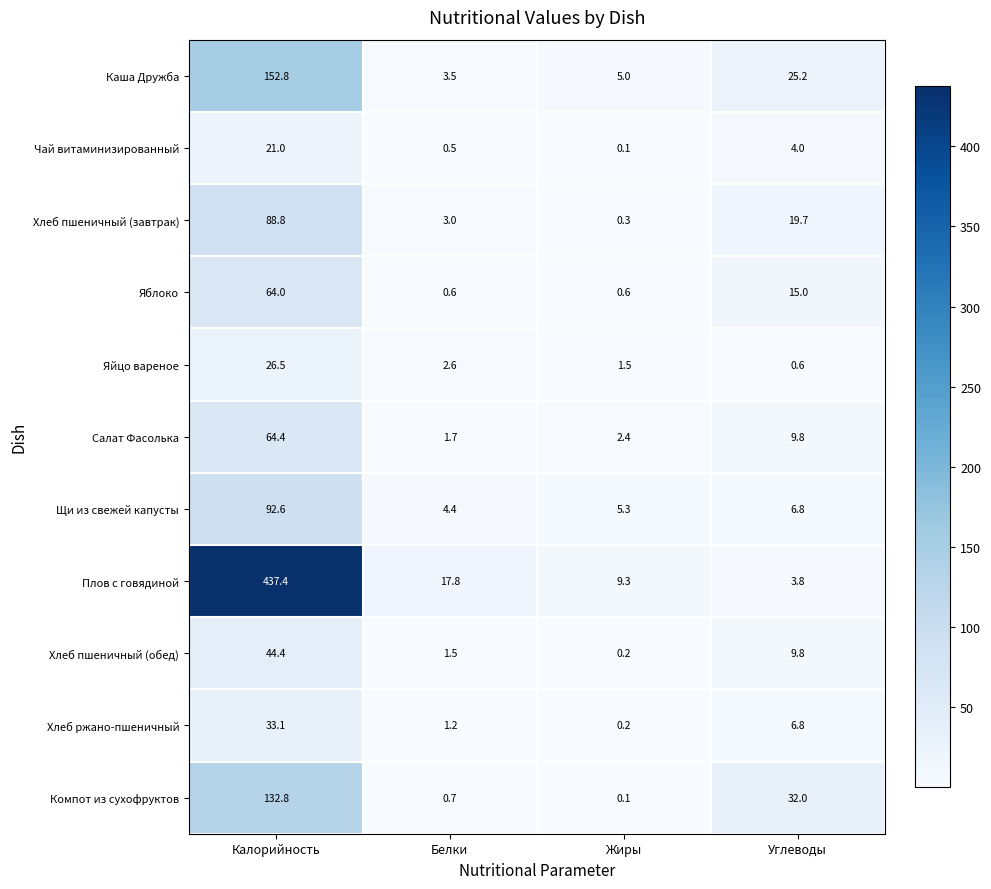

What value does the Плов с говядиной series have at Калорийность?

437.4